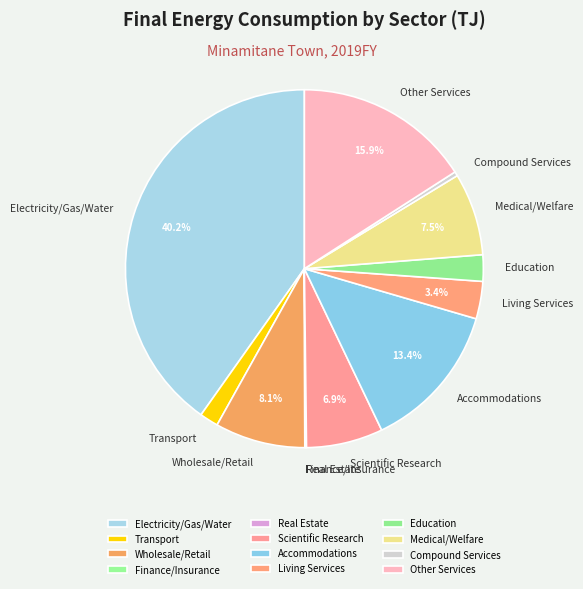

Is it true that Living Services is 14% of the pie?

False